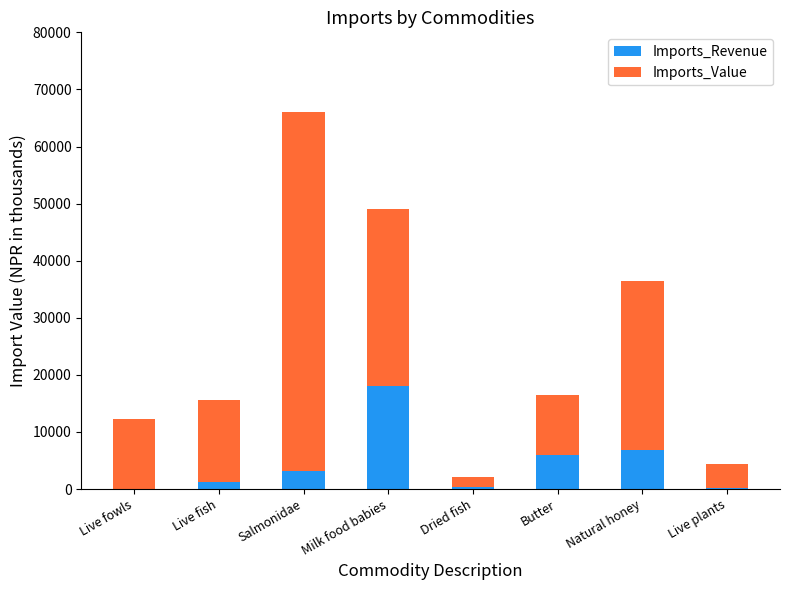

At which category is the sum across all series the highest?

Salmonidae